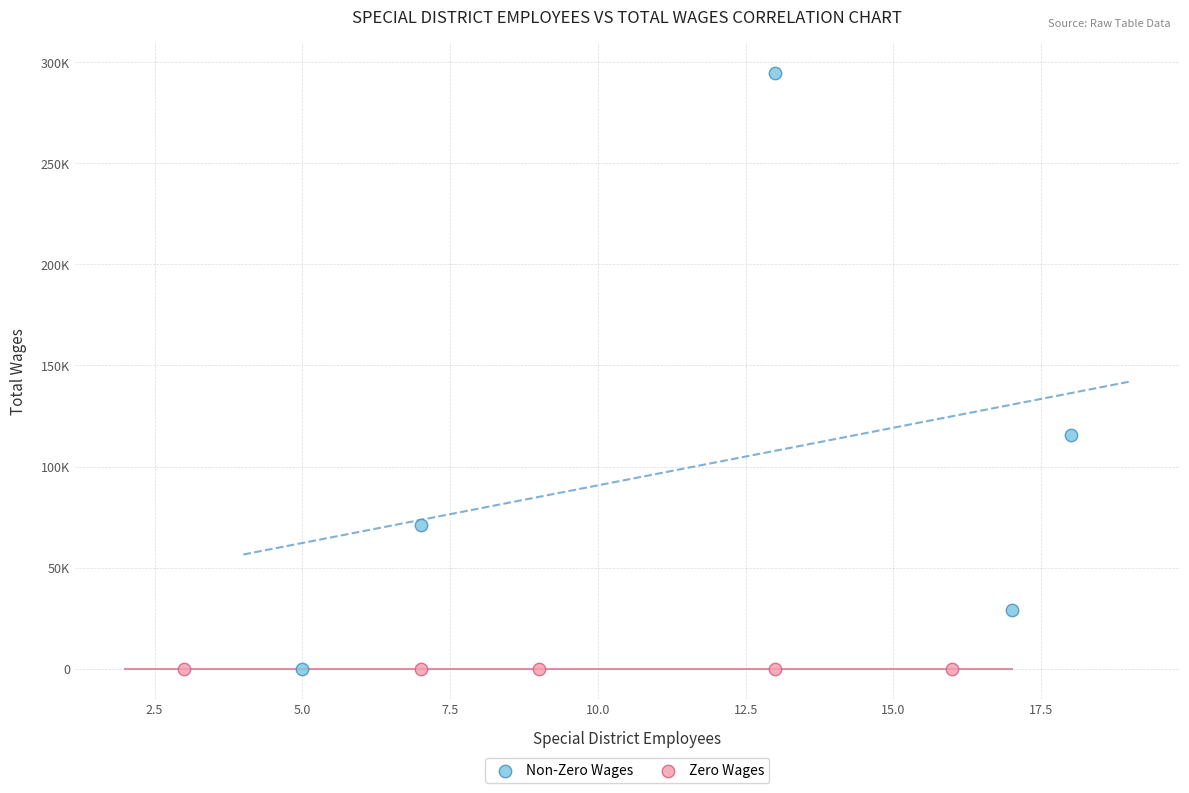

What are all the series names shown in the legend?

Non-Zero Wages, Zero Wages